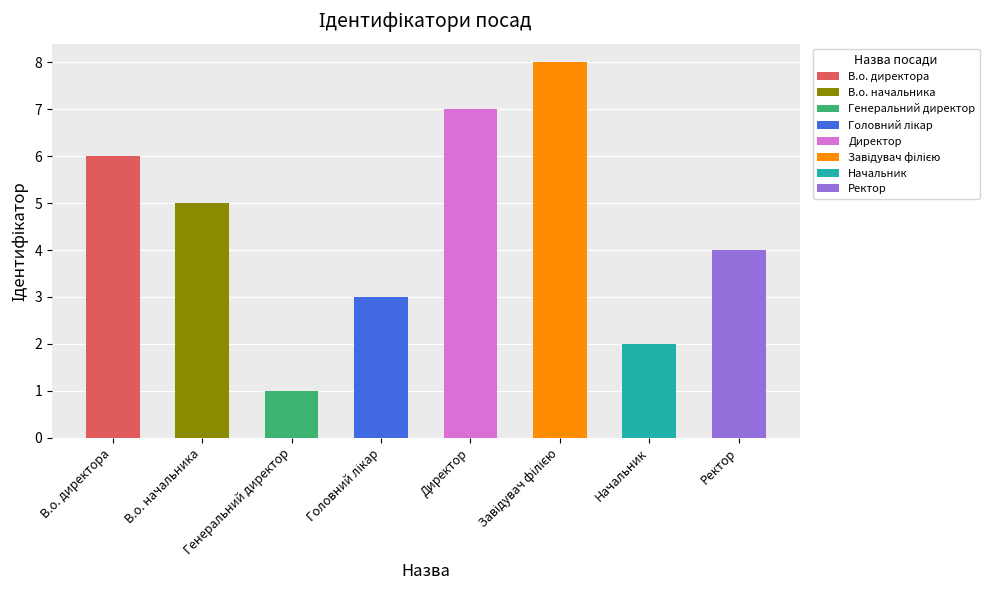

Which has a higher value, В.о. начальника or Головний лікар?

В.о. начальника